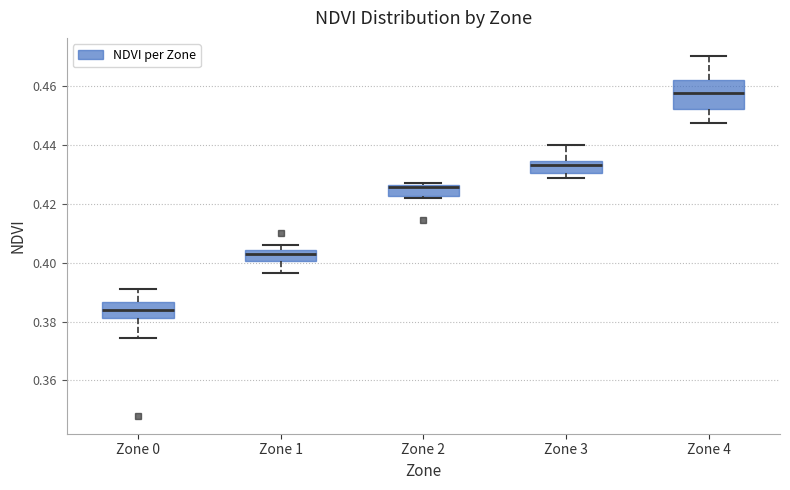

Which box's median line is the lowest?

Zone 0